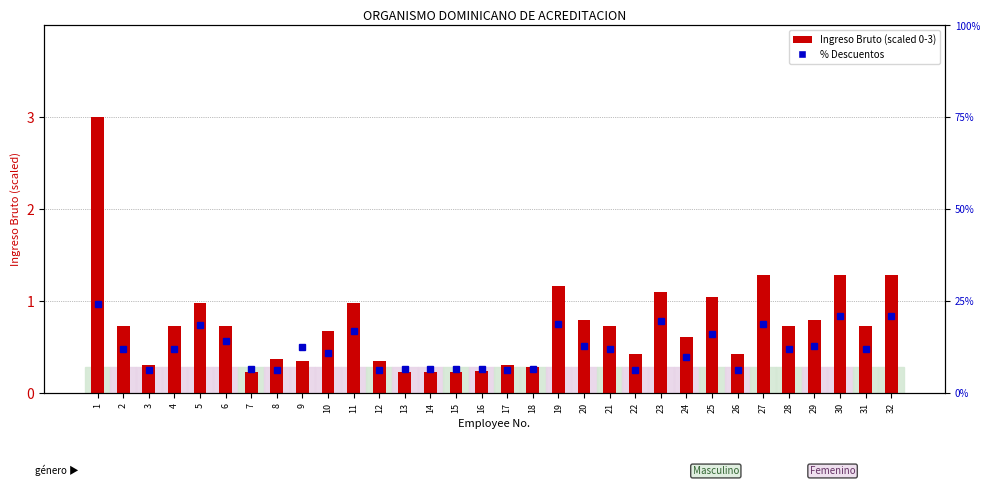

At how many categories does at least one series exceed 17?

7